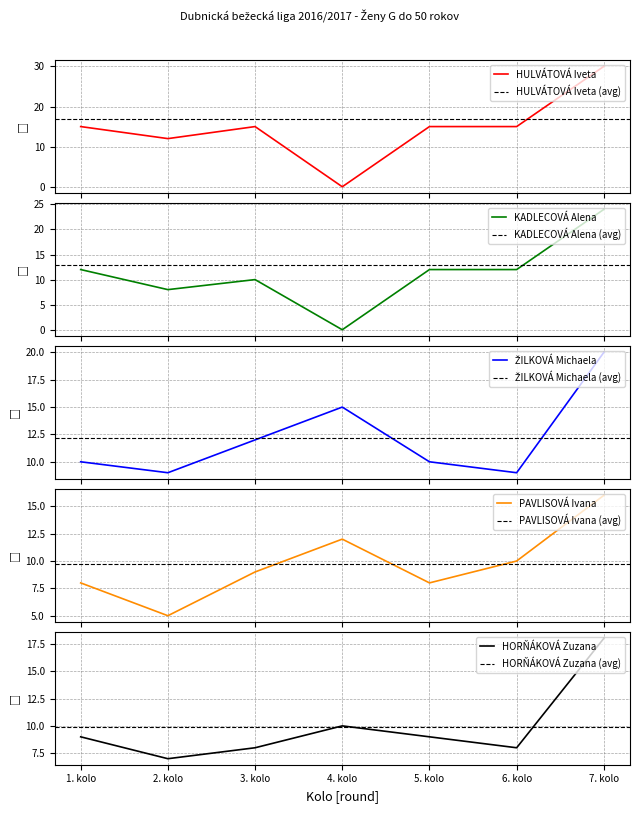

Is the value of ŽILKOVÁ Michaela at 2. kolo greater than the value of KADLECOVÁ Alena at 6. kolo?

No